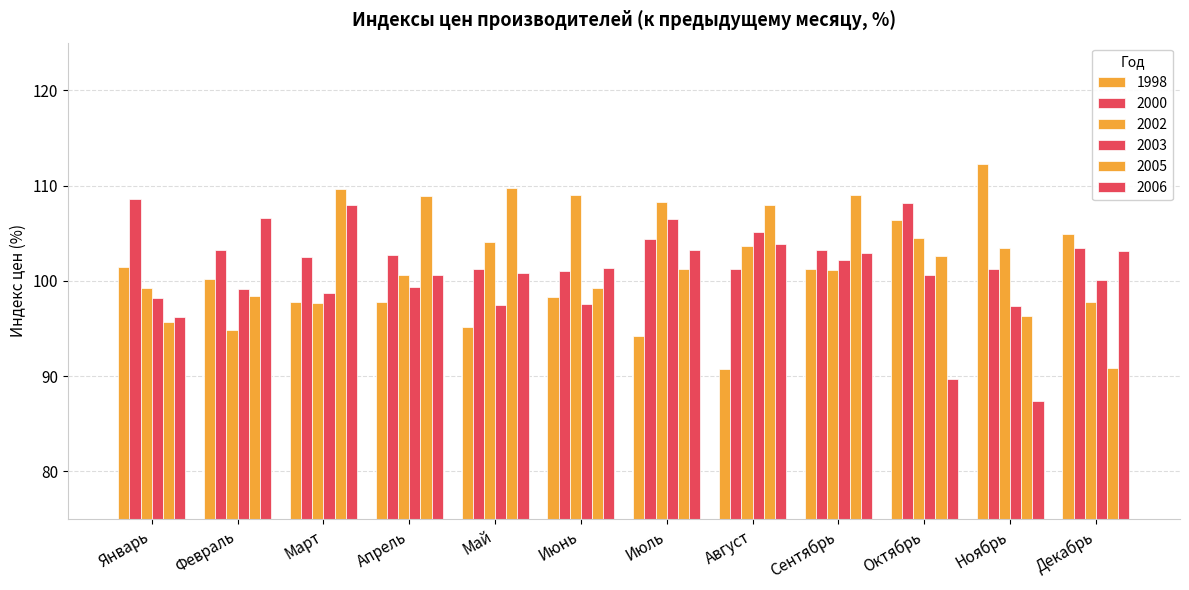

How many distinct data groups are displayed?

6